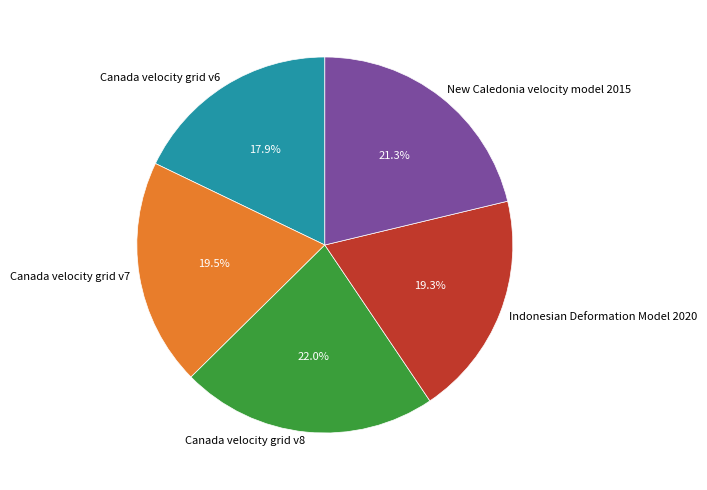

True or false: Canada velocity grid v8 accounts for 35% of the total.

False